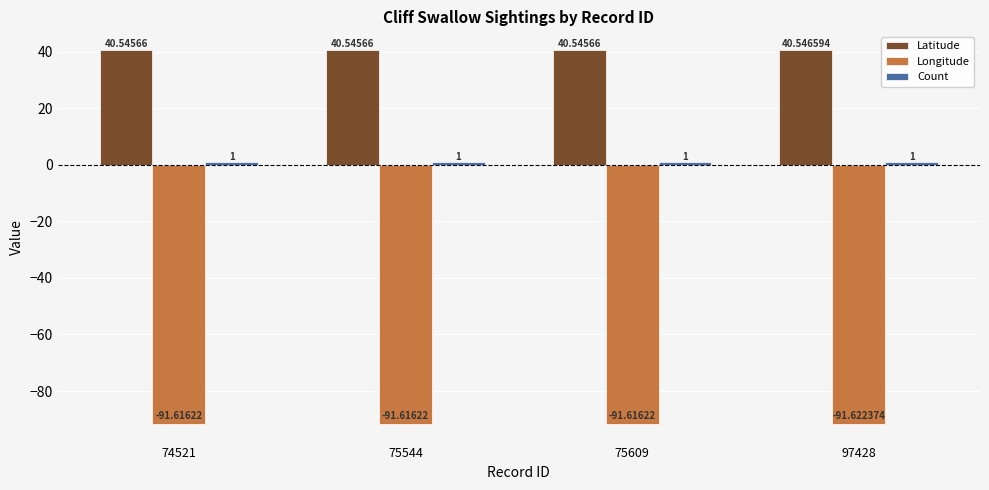

What is the greatest value displayed?

40.5